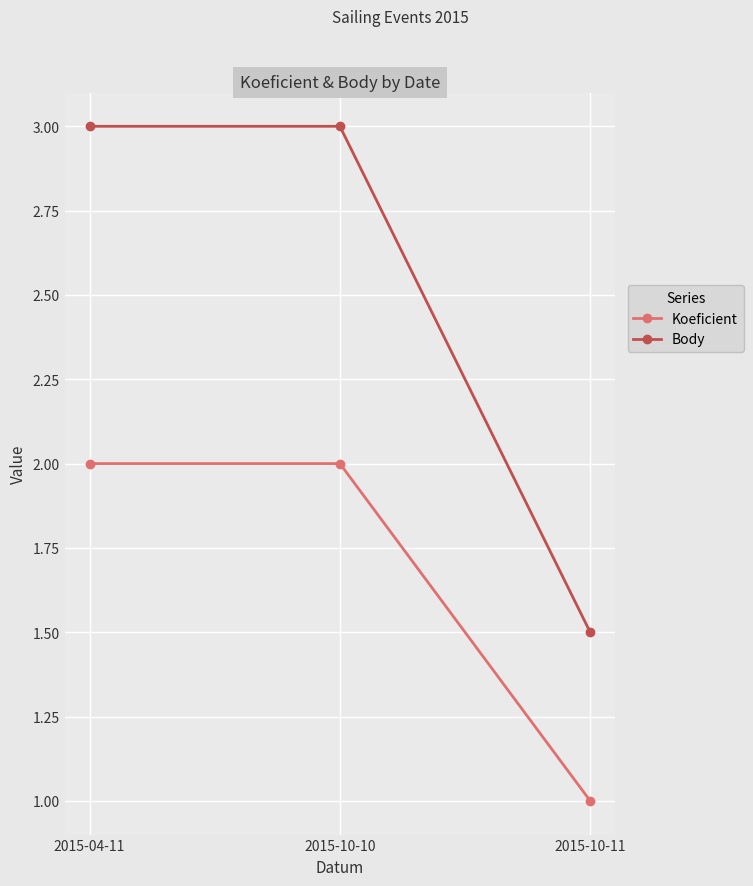

What are all the series names shown in the legend?

Koeficient, Body